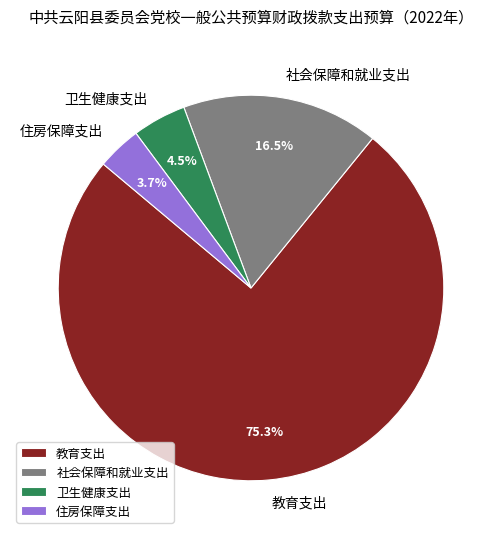

Rank the categories by value from highest to lowest.

教育支出, 社会保障和就业支出, 卫生健康支出, 住房保障支出